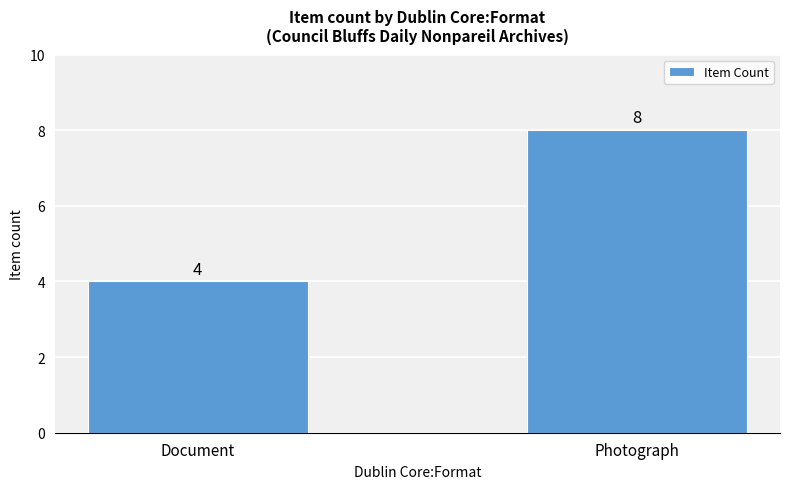

Where is the data nearest to the value 6?

Document